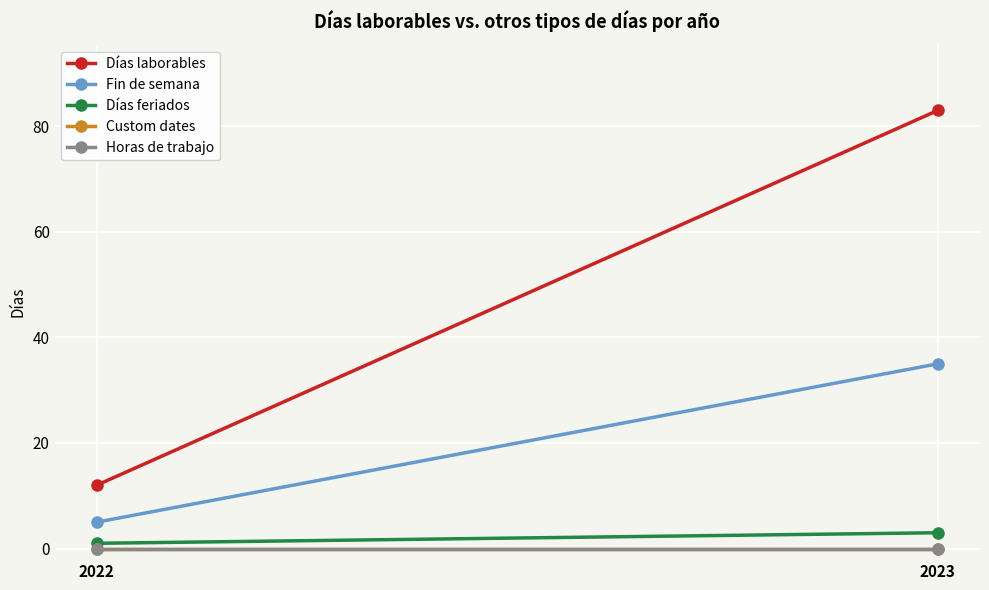

What are all the series names shown in the legend?

Días laborables, Fin de semana, Días feriados, Custom dates, Horas de trabajo